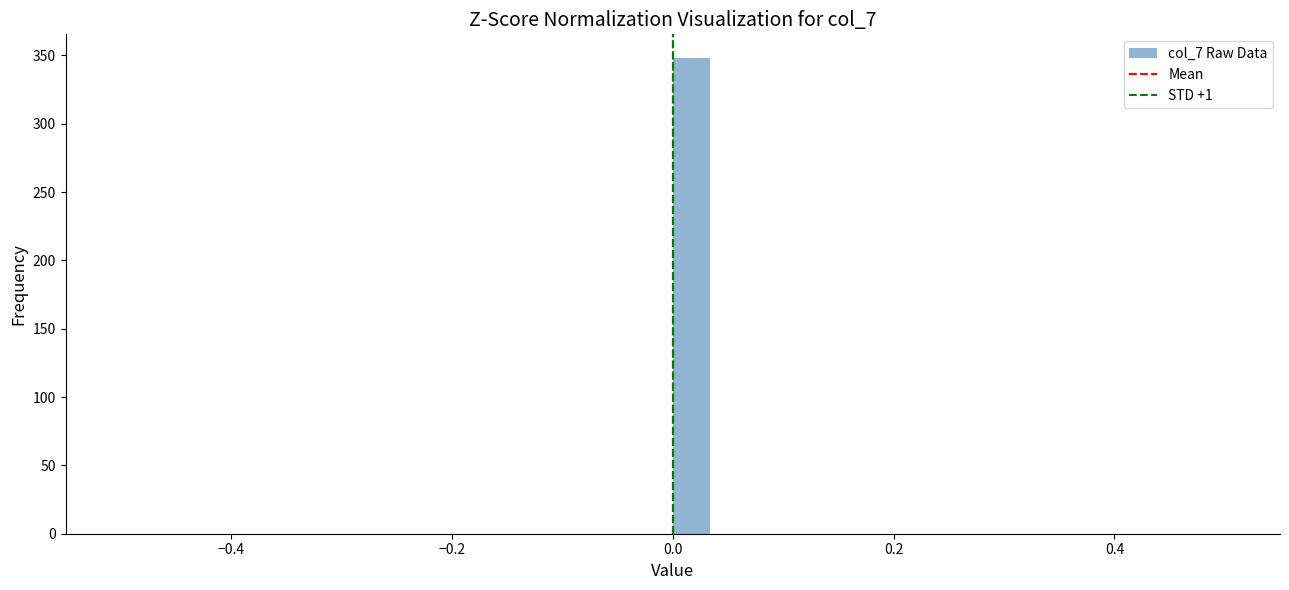

Read against the x-axis, roughly where is the centre of the tallest bar?

0.02